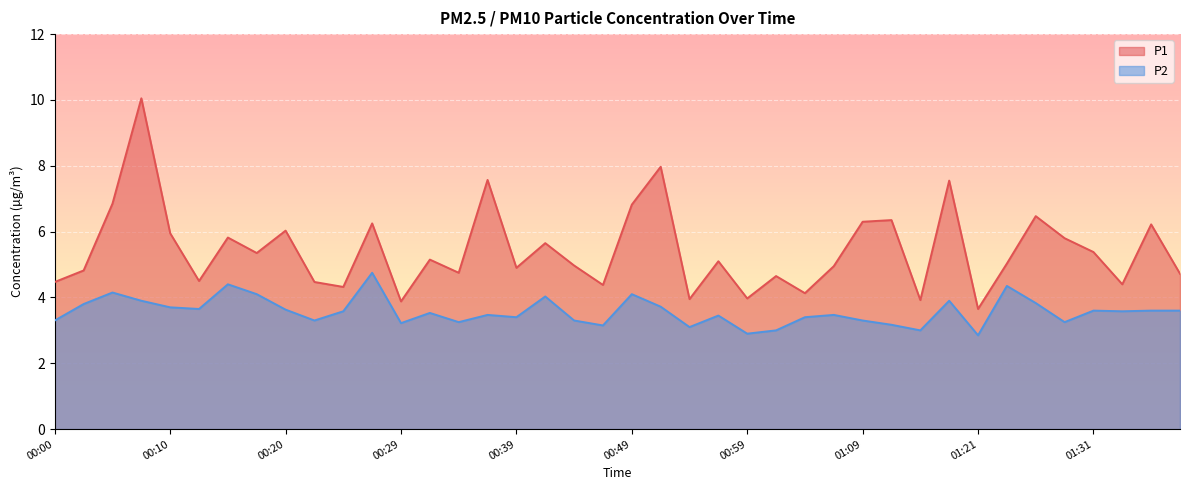

True or false: P1 has a value of 10.1 at 00:07.

True